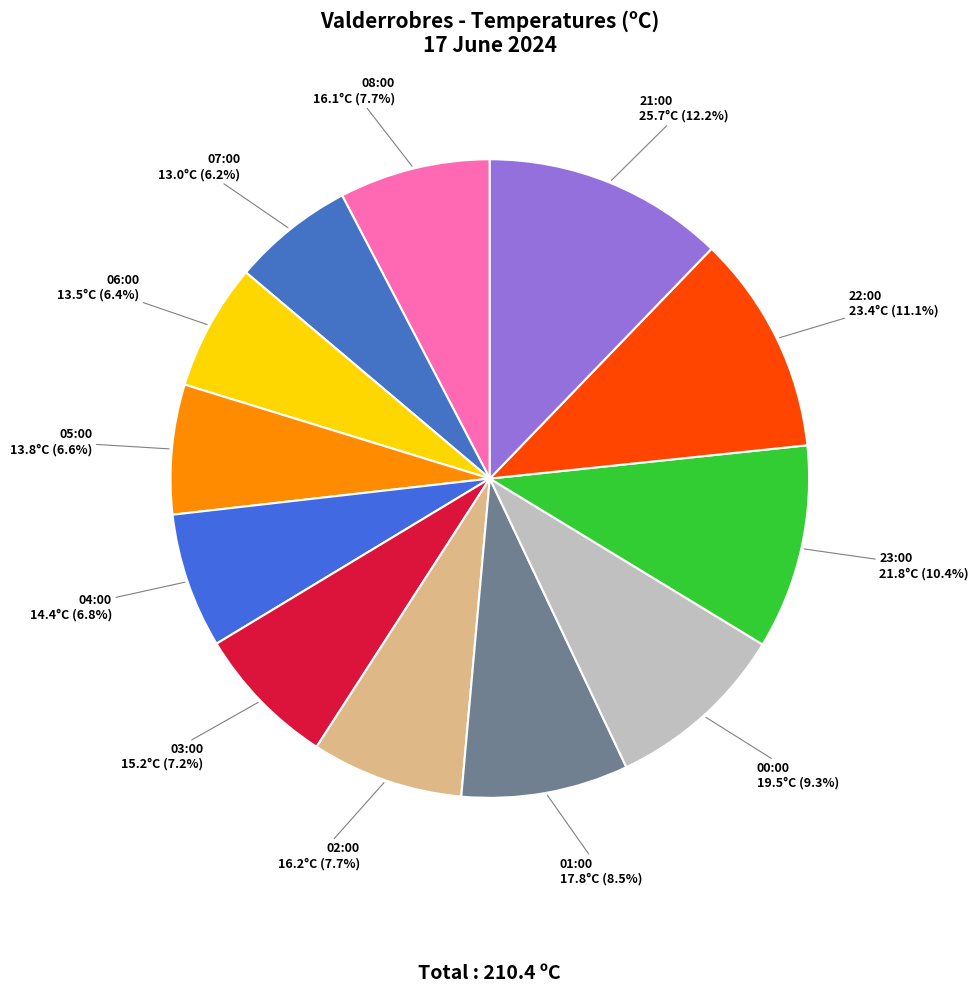

To the nearest percent, what is the difference between the largest and smallest slice percentages?

6%